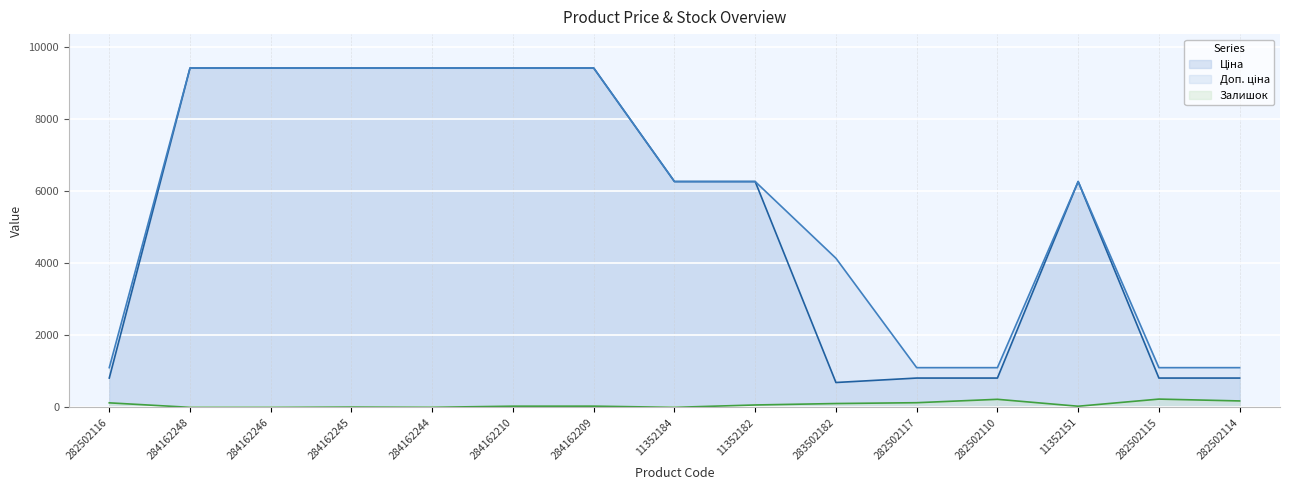

Read the Доп. ціна value at 284162209.

9416.9